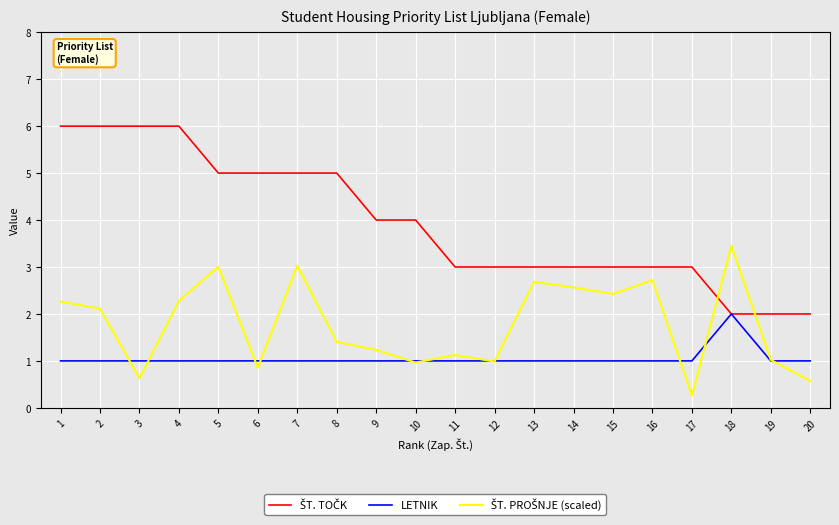

What is the greatest value displayed?

6.0